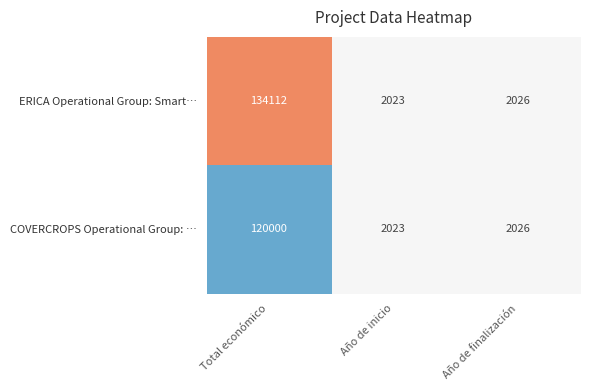

Which series changed the most between Total económico and Año de inicio?

ERICA Operational Group: Smart…